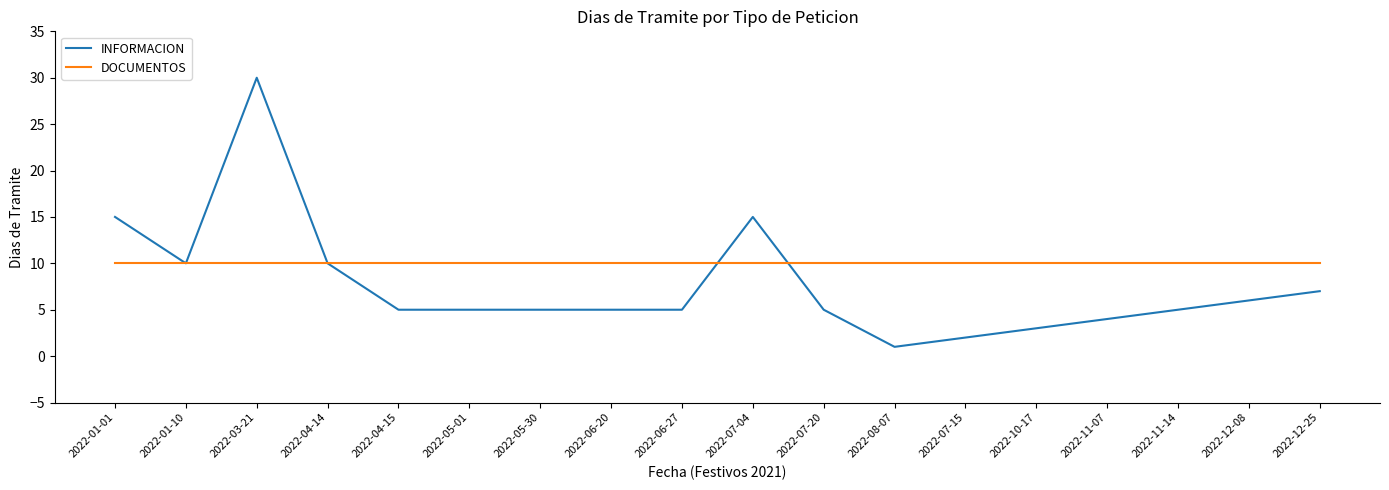

What position from the right is 2022-07-20?

8